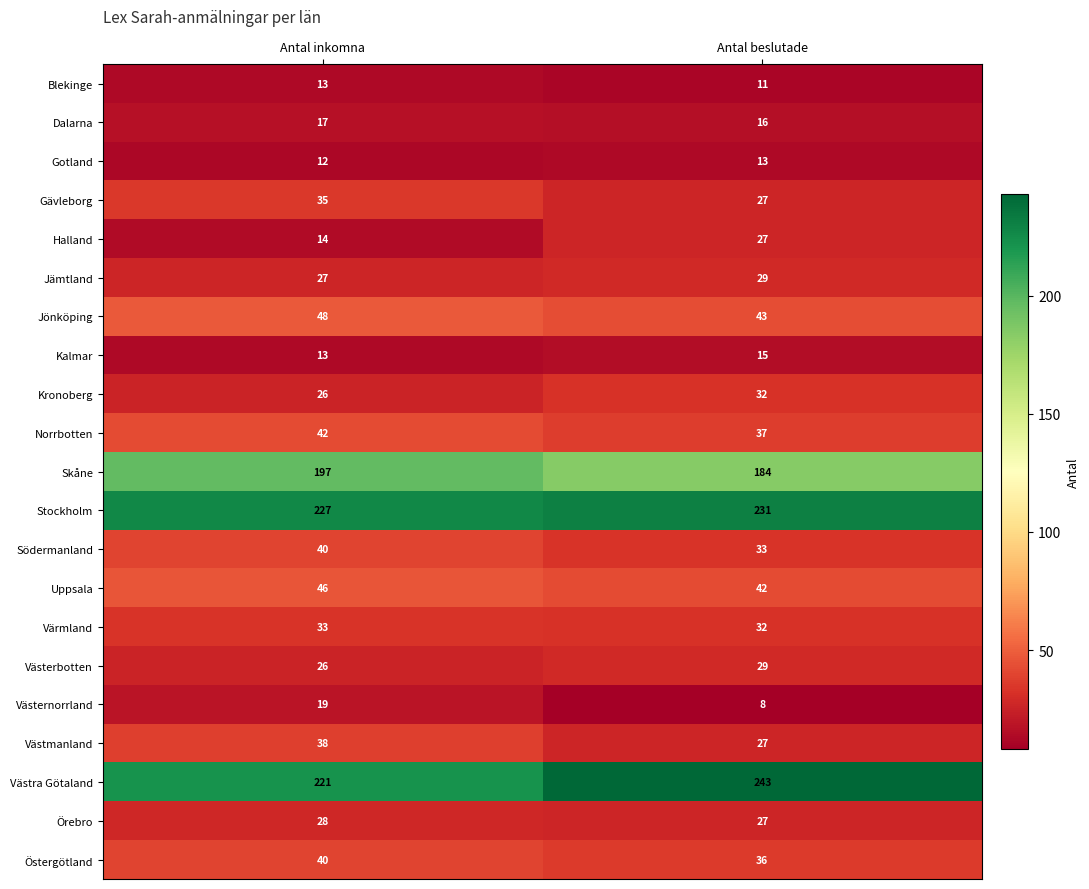

What is the difference between the maximum and minimum values in the Västerbotten series?

3